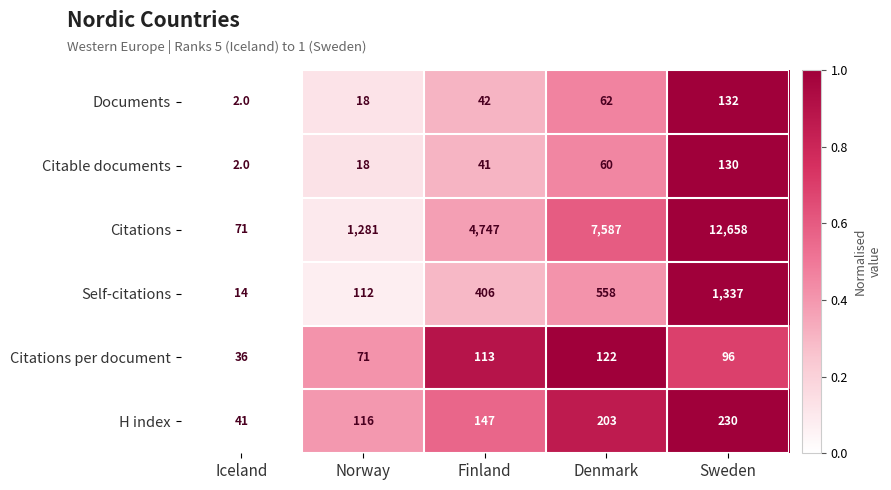

What is the difference between the maximum and minimum values in the Documents series?

130